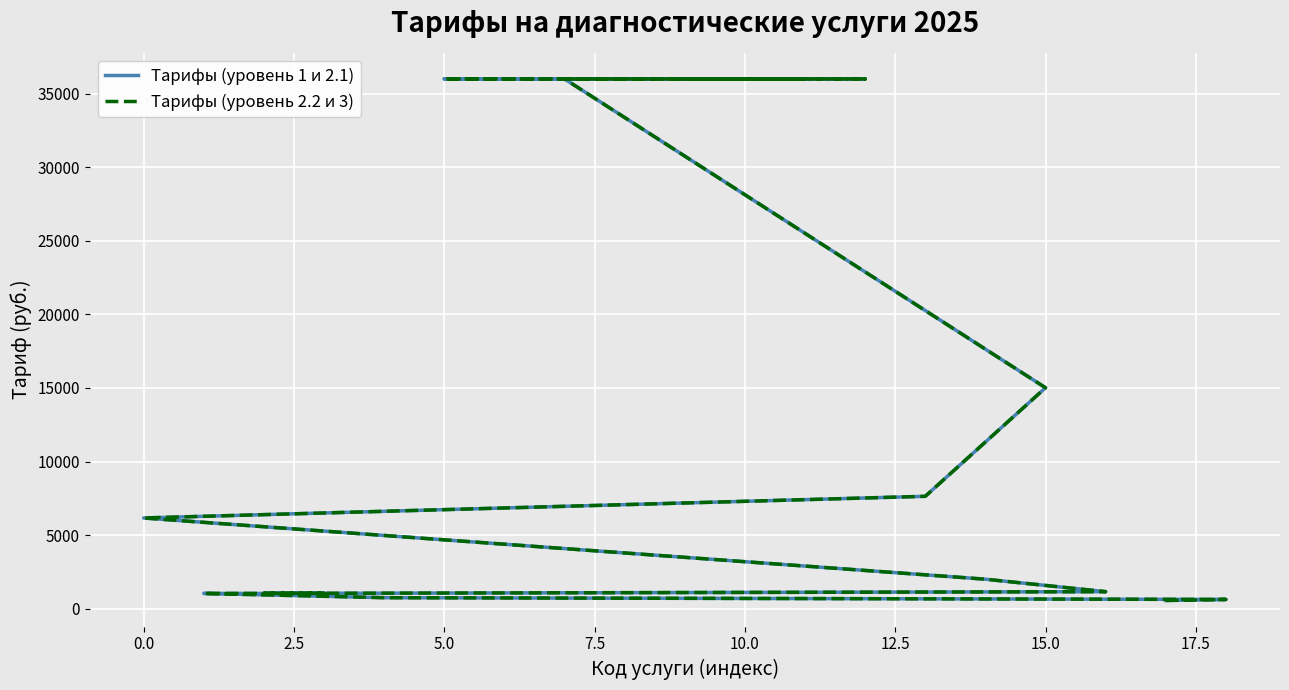

What is the highest value of the Tарифы (уровень 1 и 2.1) series?

36006